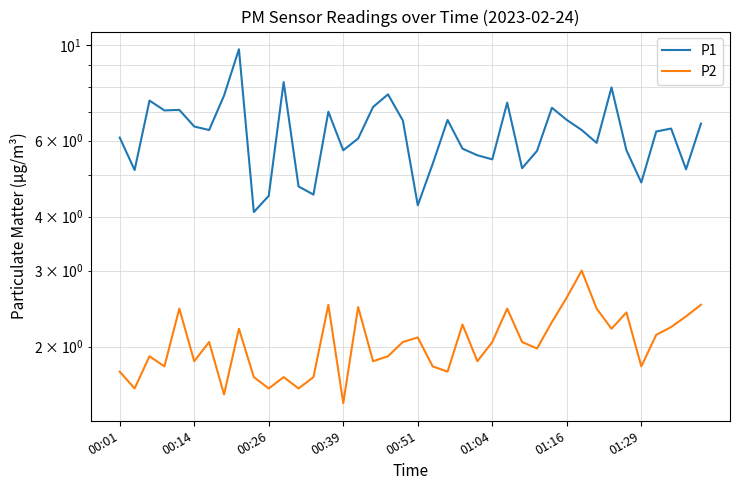

What is the difference between the highest and lowest values at 31?

3.3